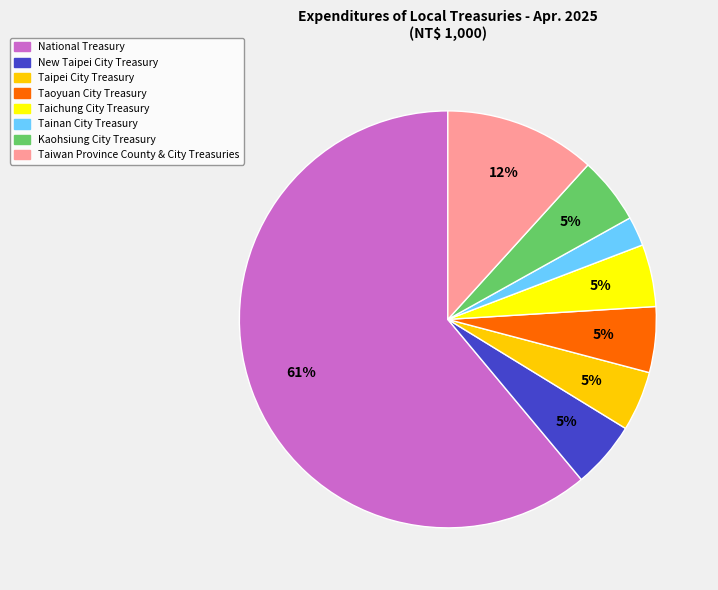

Which has a higher value, Taiwan Province County & City Treasuries or Tainan City Treasury?

Taiwan Province County & City Treasuries